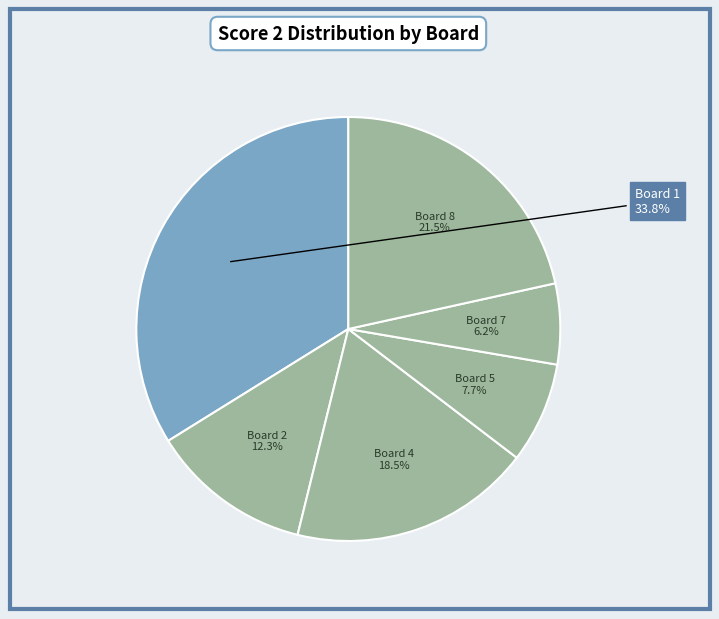

Which slice is the smallest?

Board 7